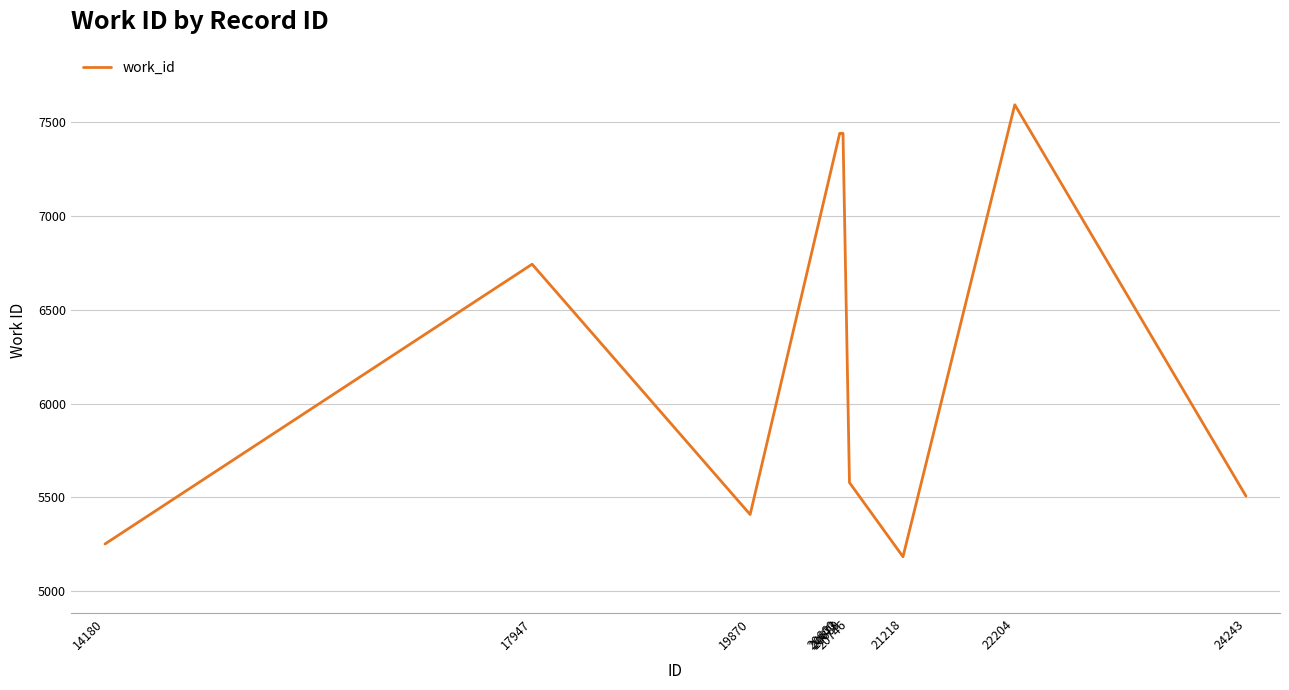

What is the minimum value shown in the chart?

5184